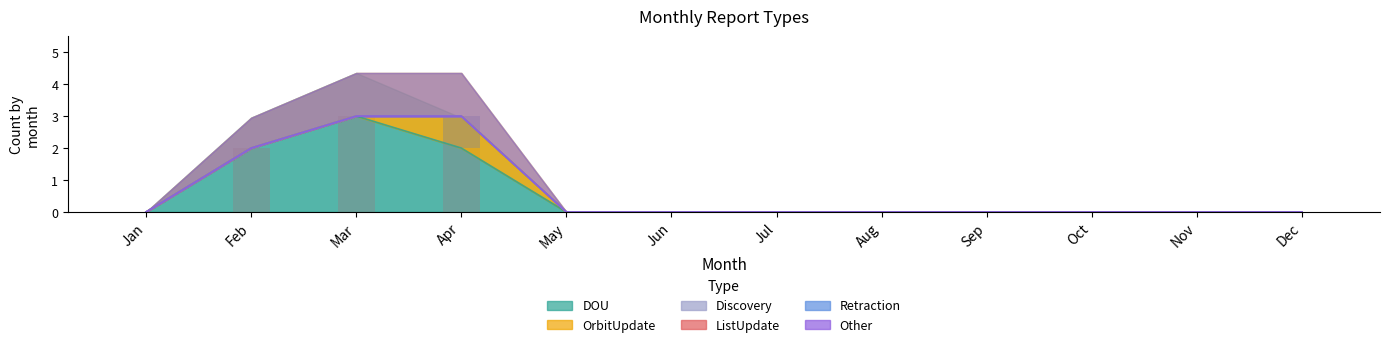

How many series are shown in this chart?

6